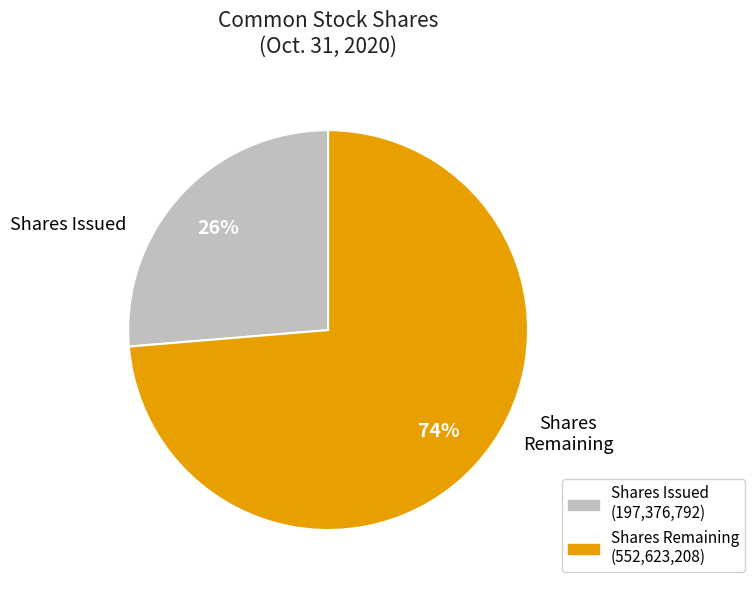

How many slices are in this pie chart?

2